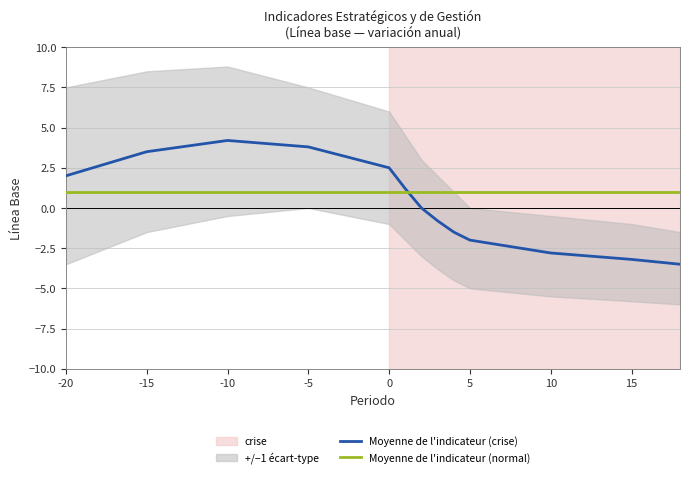

Reading left to right, extract all data points from this chart.

Moyenne de l'indicateur (crise): 2.0	3.5	4.2	3.8	2.5	1.2	0.0	-0.8	-1.5	-2.0	-2.8	-3.2	-3.5
Moyenne de l'indicateur (normal): 1.0	1.0	1.0	1.0	1.0	1.0	1.0	1.0	1.0	1.0	1.0	1.0	1.0